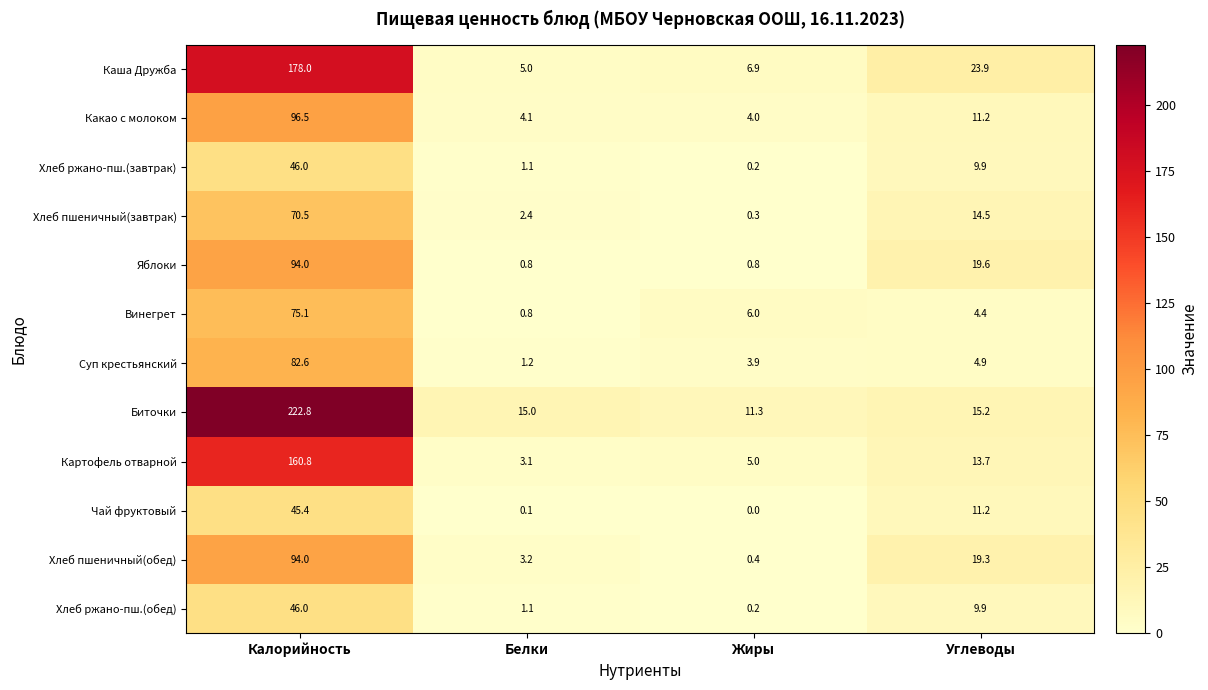

Rank the categories by Чай фруктовый value from lowest to highest.

Жиры, Белки, Углеводы, Калорийность